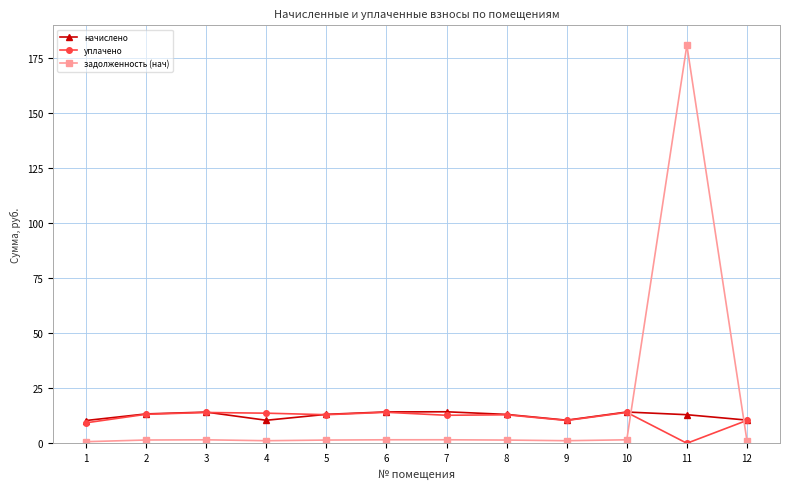

What value does the задолженность (нач) series have at 9?

1.2